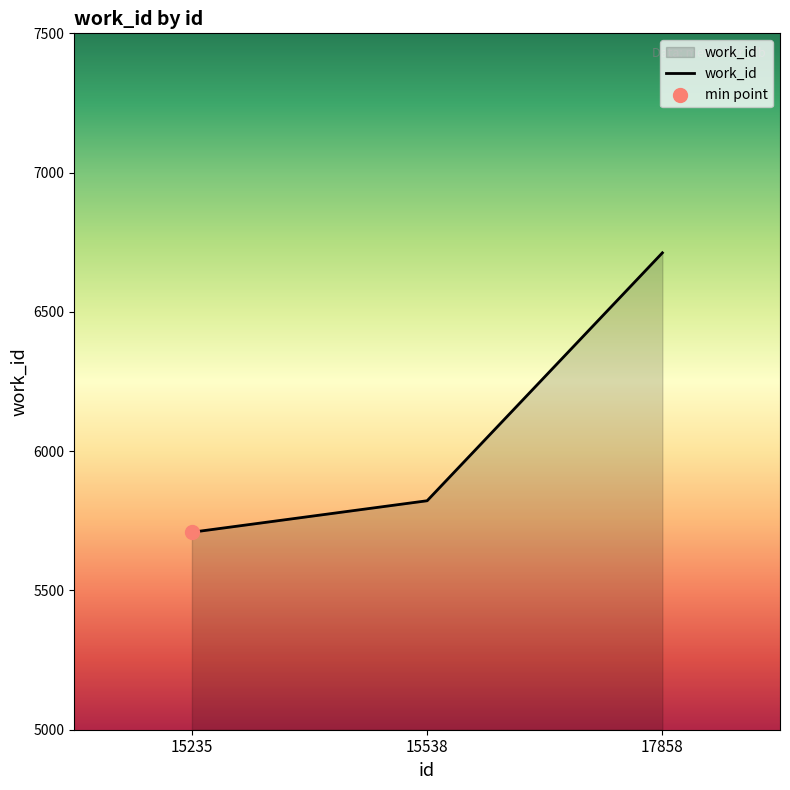

What is the change in value from 15538 to 17858?

+890